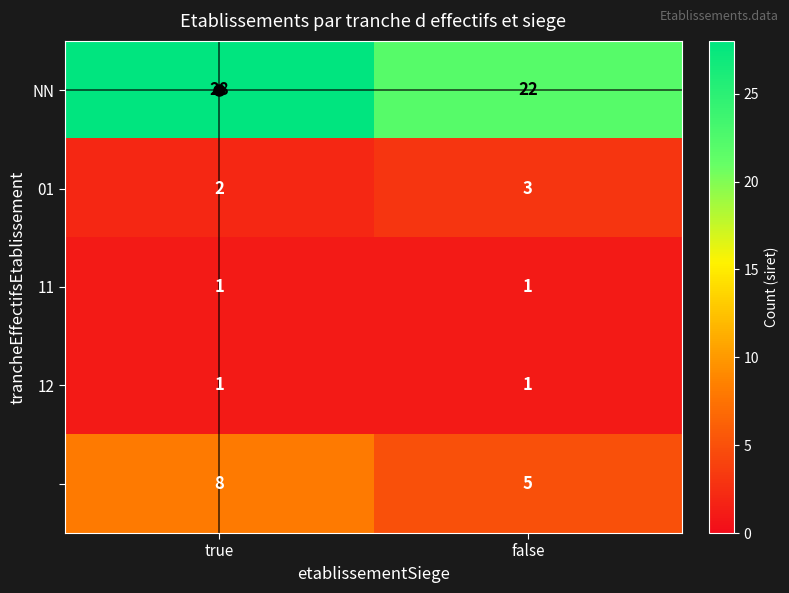

What is the spread (max minus min) of values at true?

27